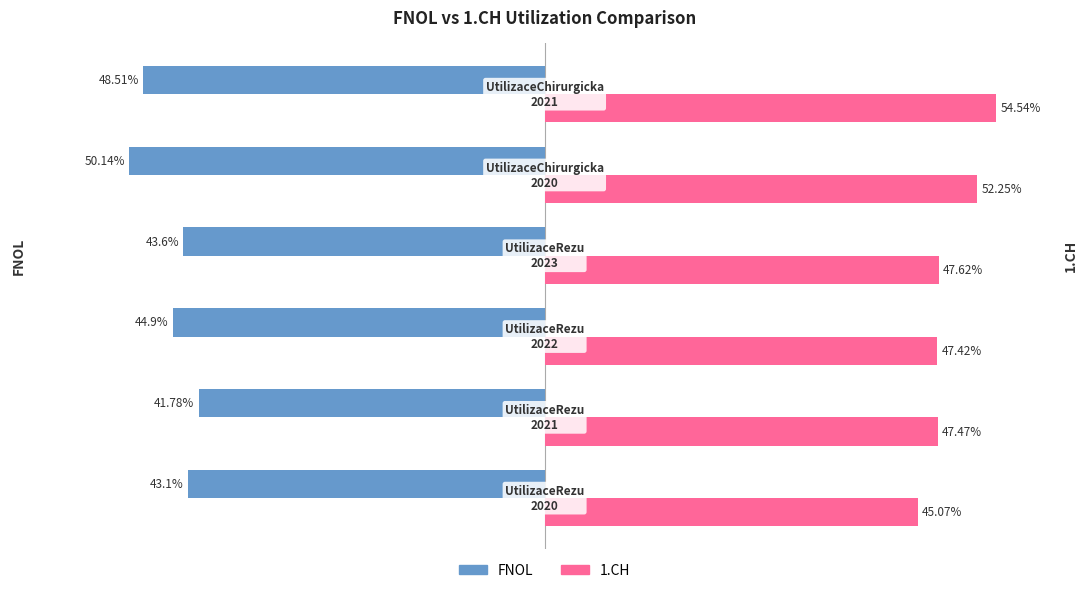

Which series has the largest range (max minus min)?

1.CH